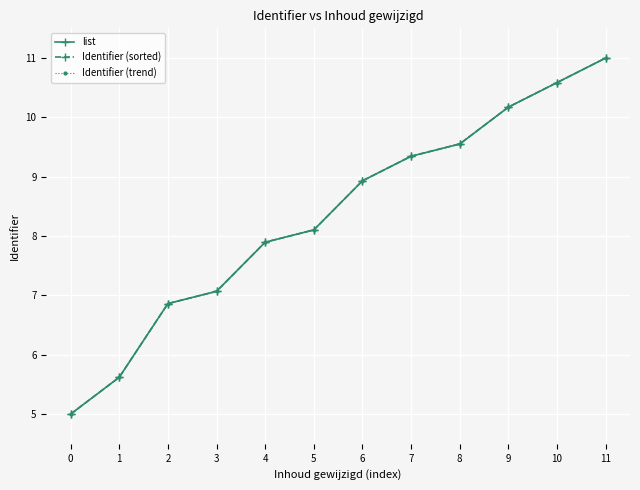

What is the minimum value for Identifier (sorted)?

5.0